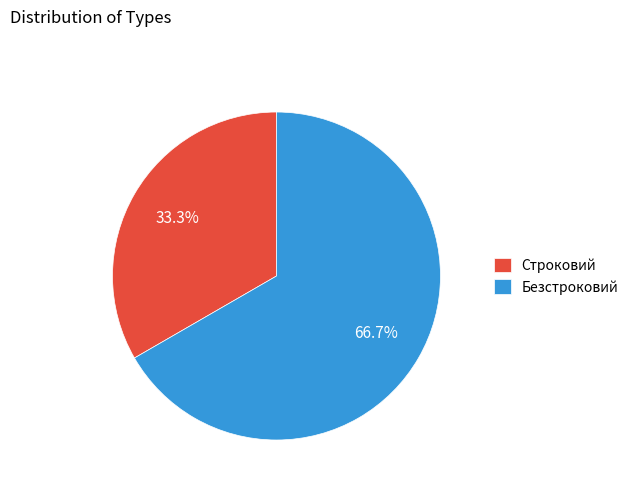

What is the majority slice?

Безстроковий